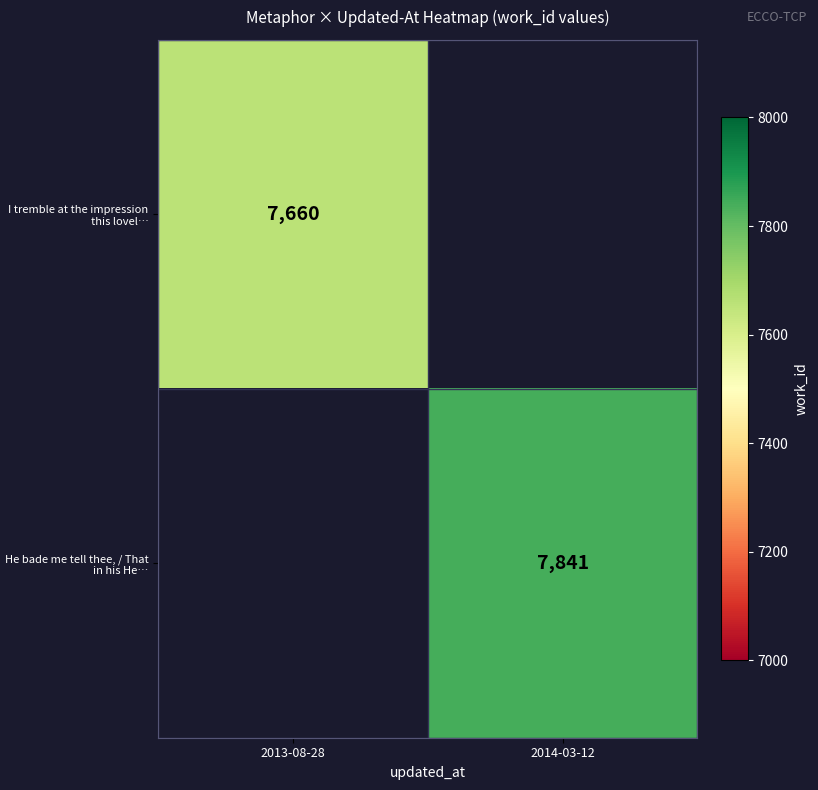

The value of I tremble at the impression this lovel… at 2013-08-28 is 11916. True or false?

False